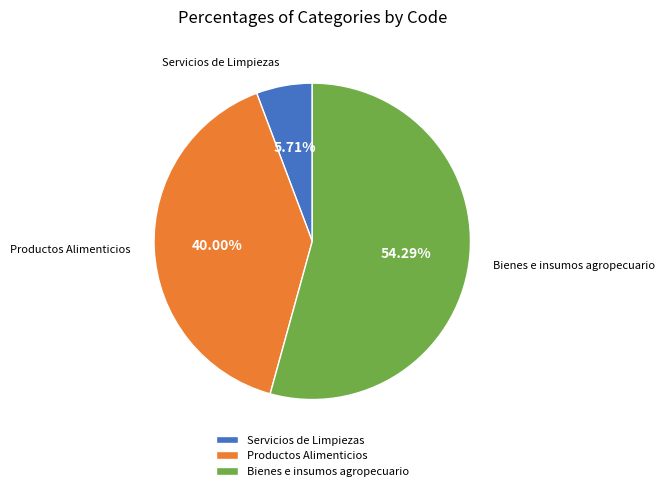

Approximately how many times larger is the value at Productos Alimenticios compared to Servicios de Limpiezas?

7.0